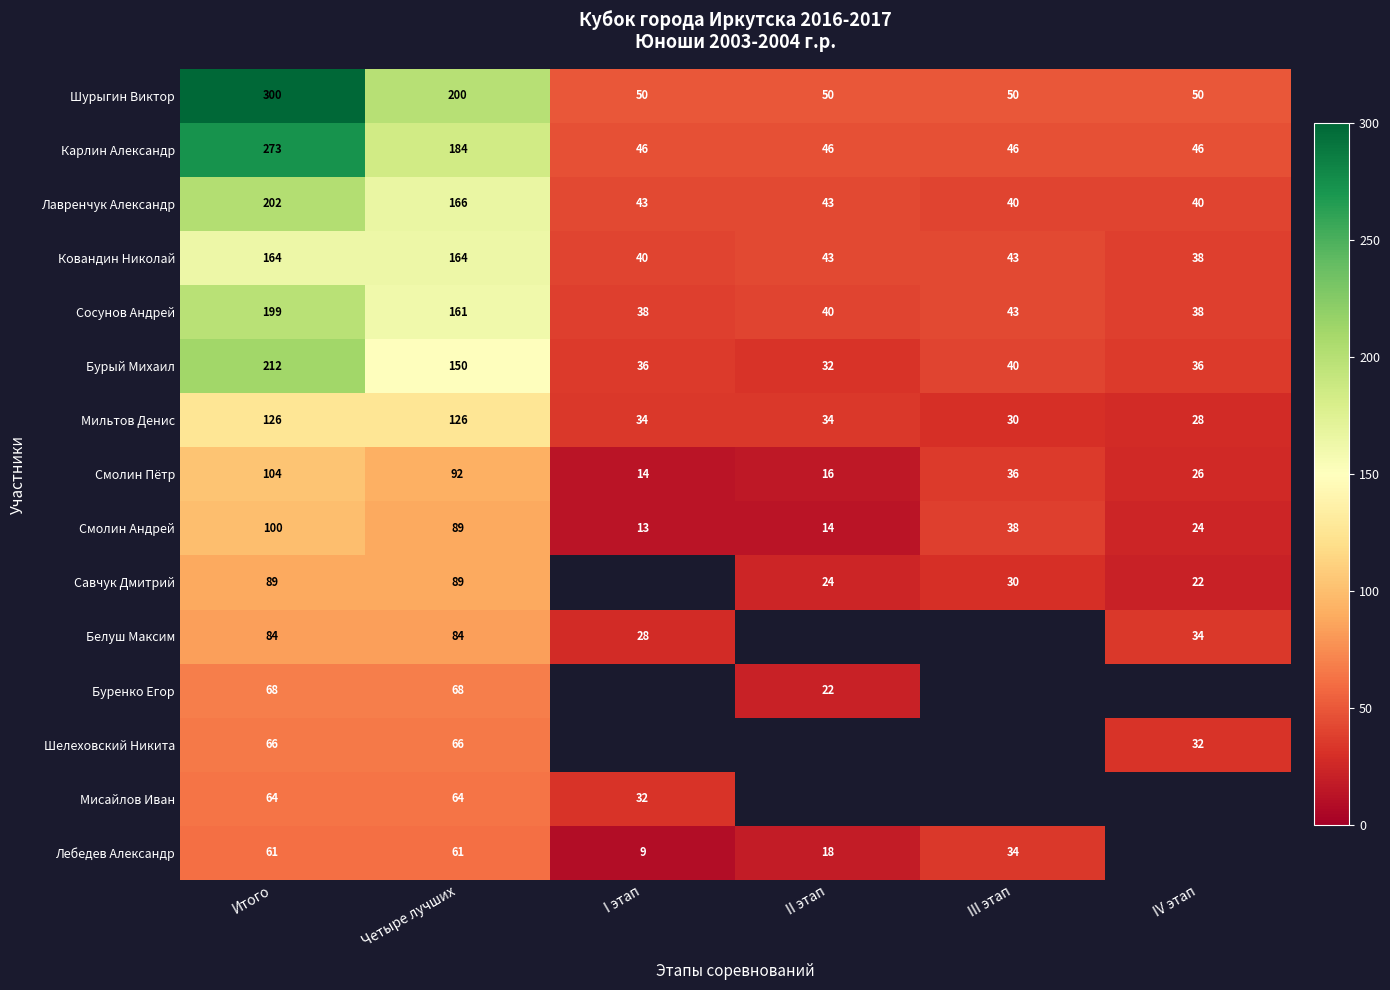

Rank the categories by Смолин Пётр value from highest to lowest.

Итого, Четыре лучших, III этап, IV этап, II этап, I этап